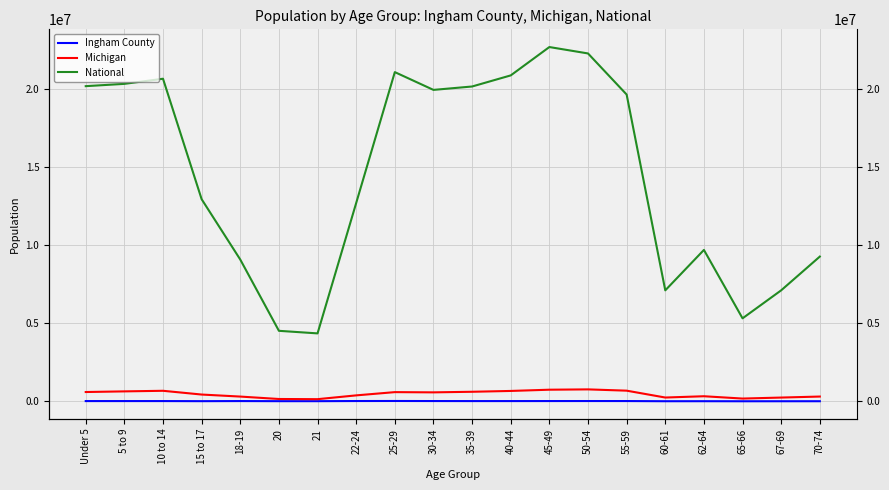

What are all the series names shown in the legend?

Ingham County, Michigan, National